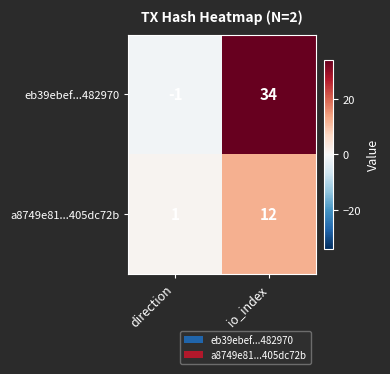

Which series changed the most between direction and io_index?

eb39ebef...482970